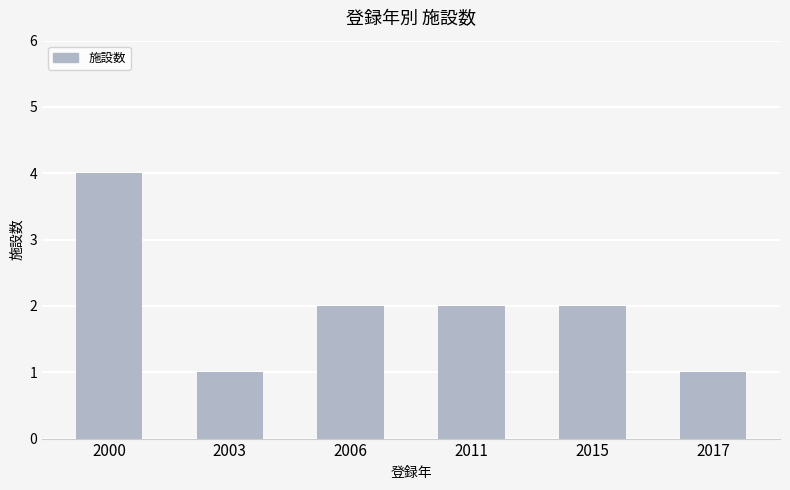

Count the number of data series in this chart.

1